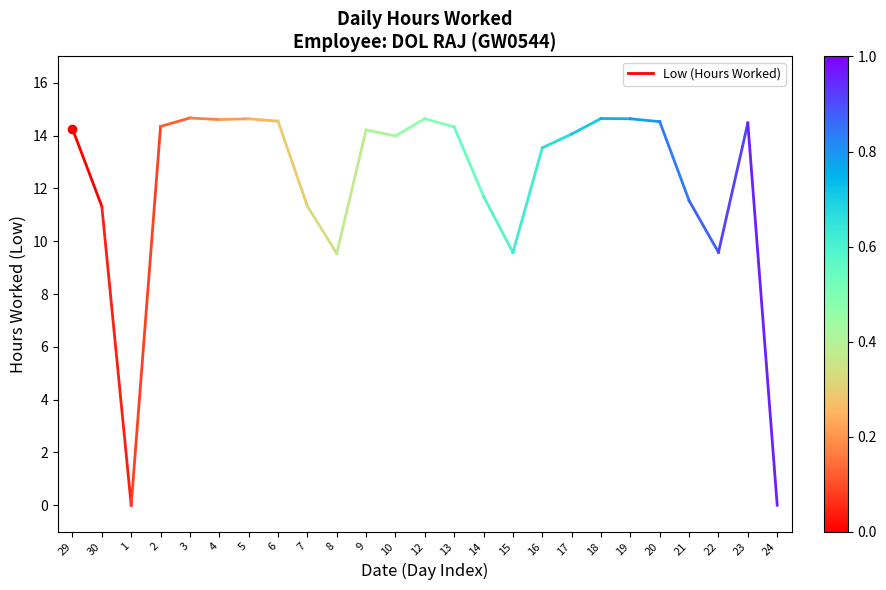

Which label corresponds to the largest value in the chart?

29